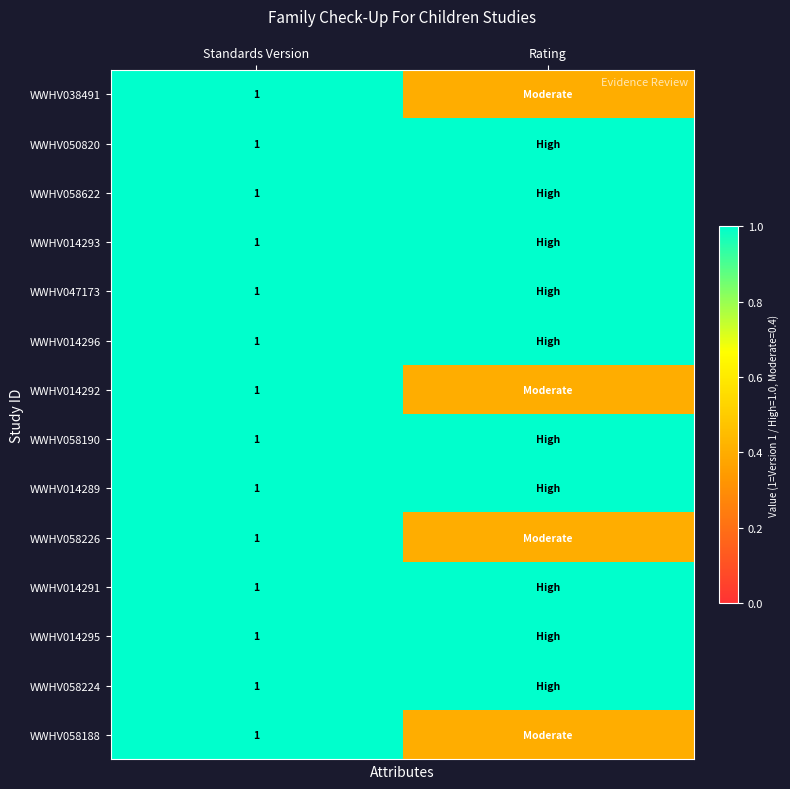

Is it true that WWHV058622 equals 1.0 at Standards Version?

True